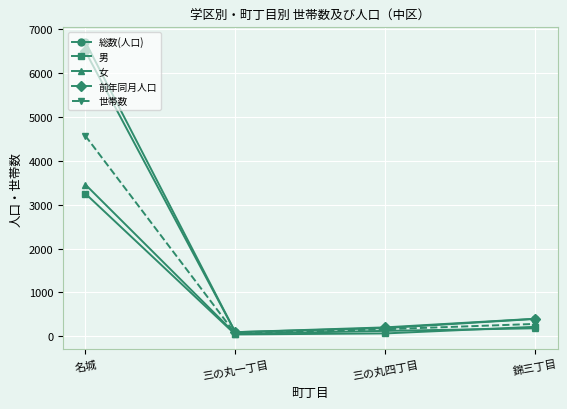

What is the maximum value shown in the chart?

6715